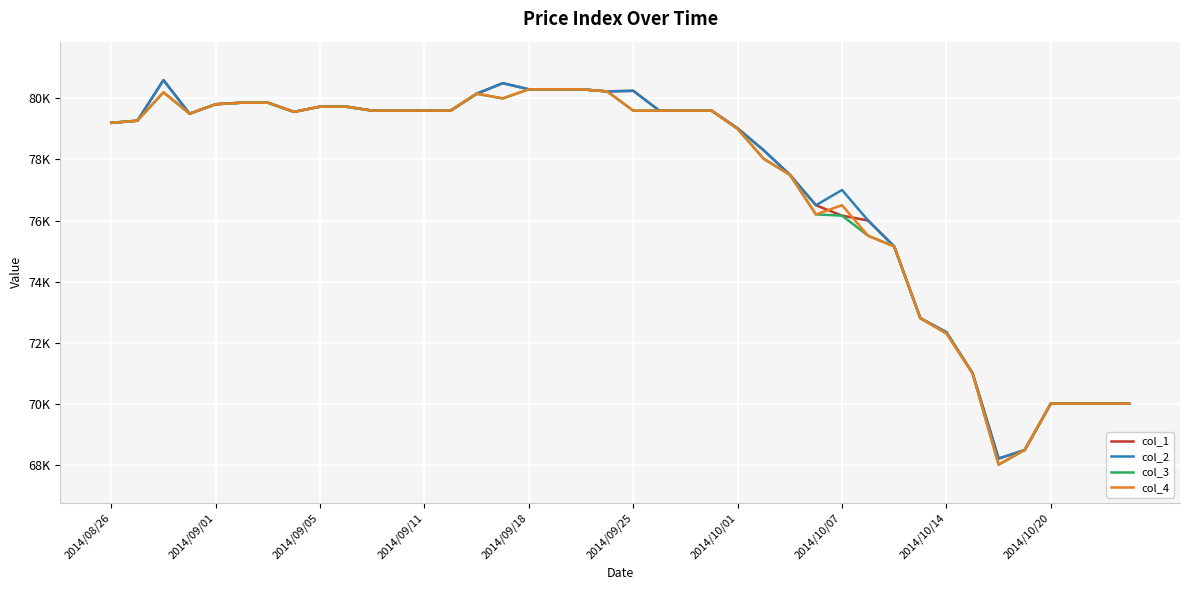

What are all the series names shown in the legend?

col_1, col_2, col_3, col_4